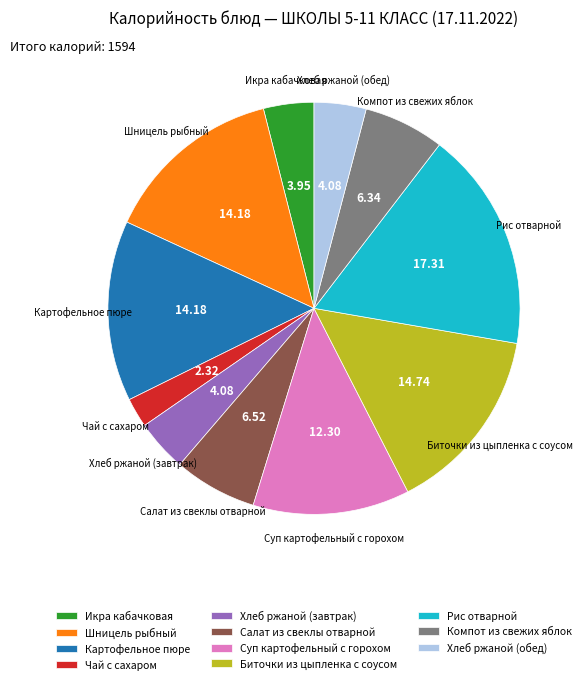

Which slice is the smallest?

Чай с сахаром